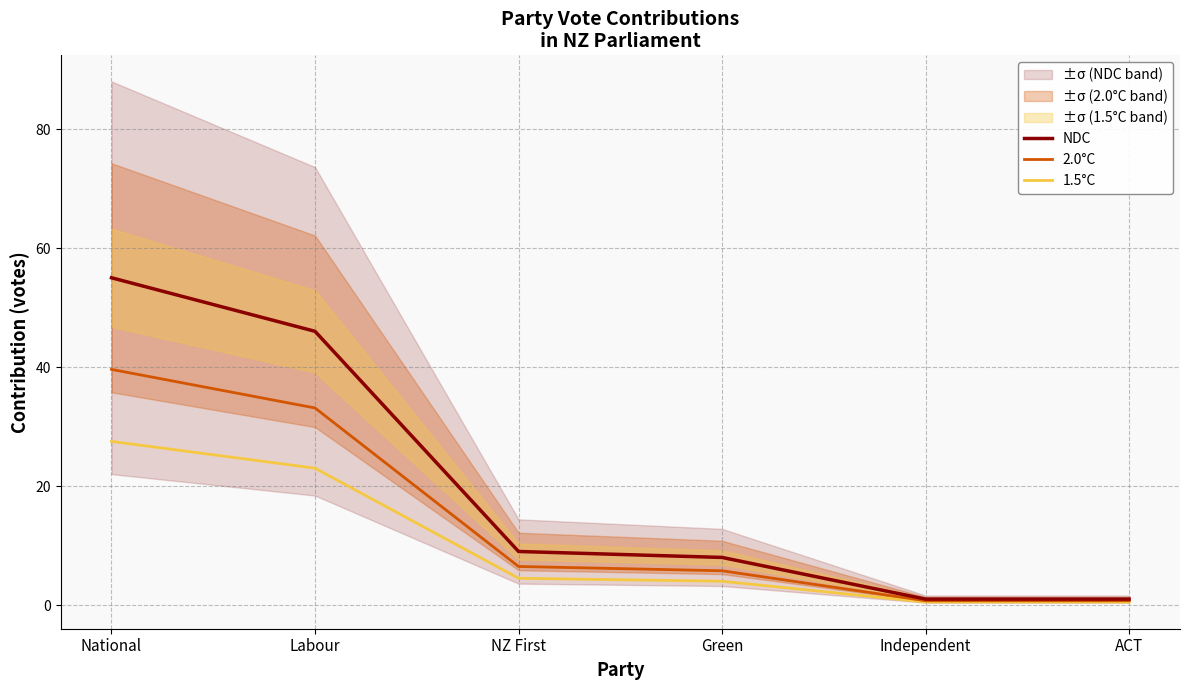

What is the sum of the NDC values at ACT and Green?

9.0